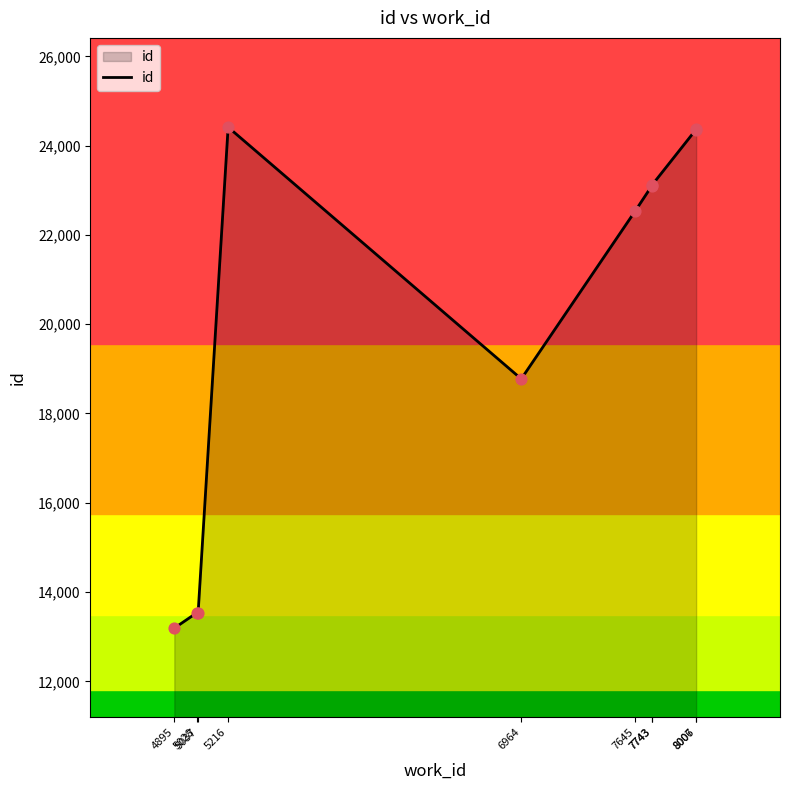

What is the ratio of the value at 7743 to the value at 8006?

0.9